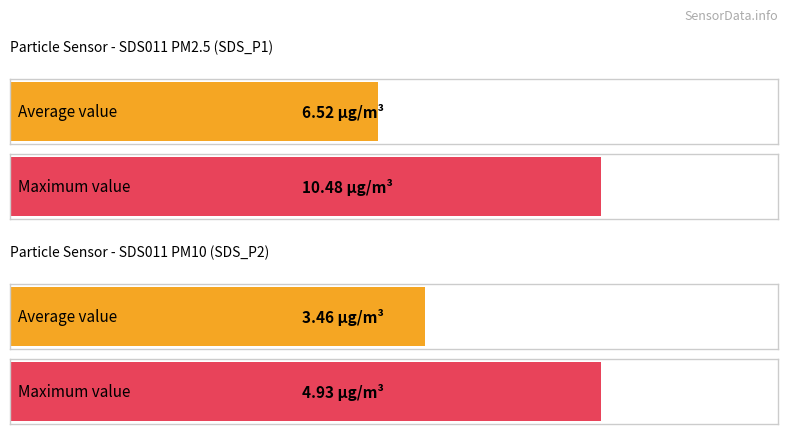

The value of Maximum utilization at SDS_P2 is 6.7. True or false?

False